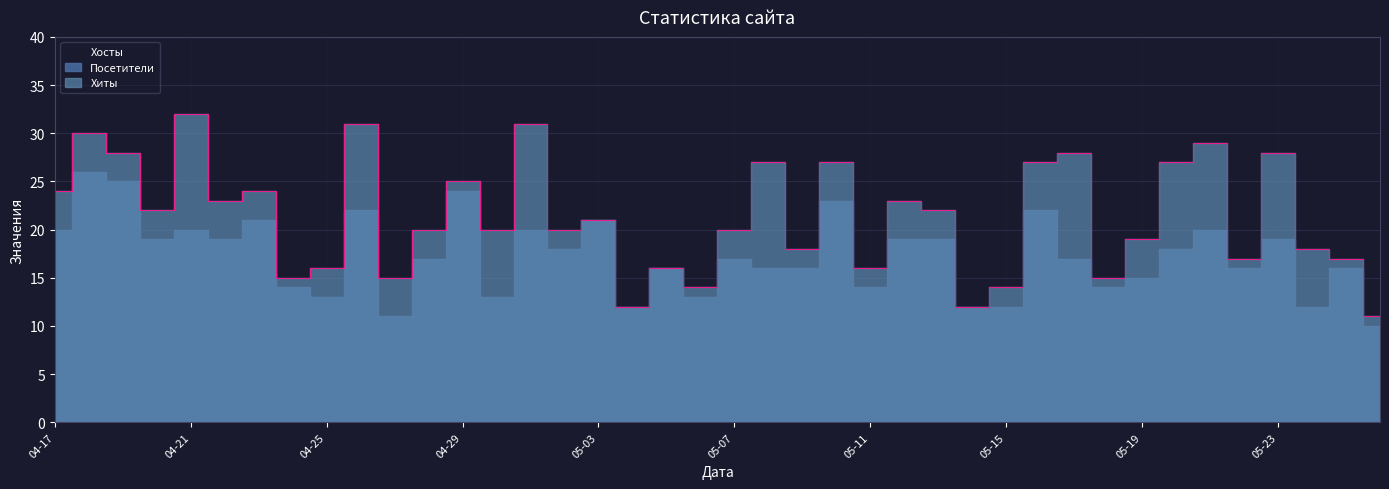

What is the total value across all series at 2024-04-23?

66